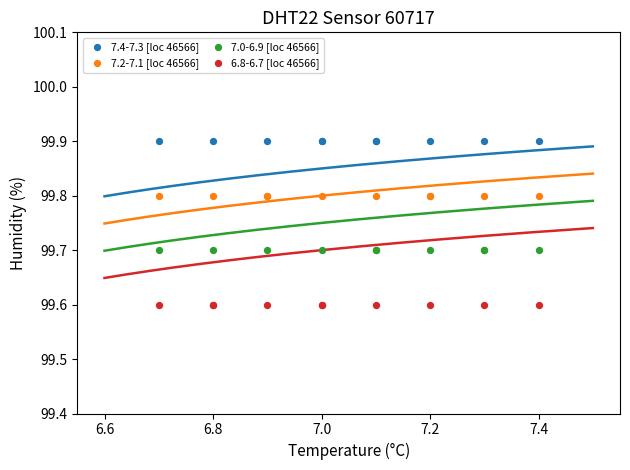

Which series contains the highest Y value?

7.4-7.3 [loc 46566]